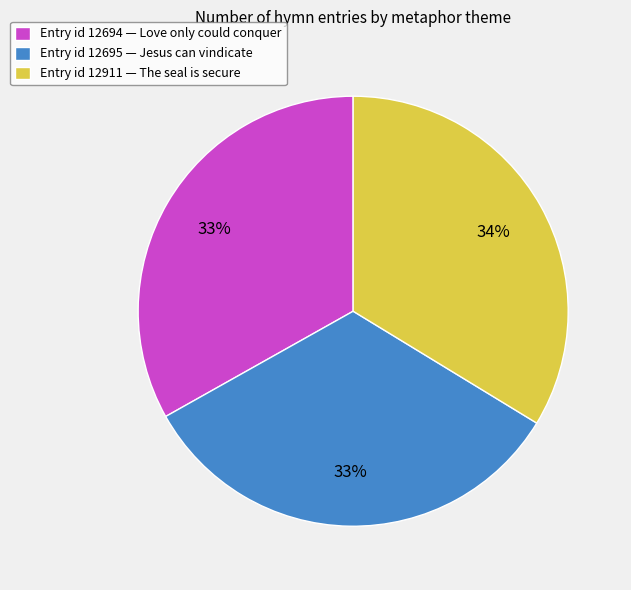

How many segments does this pie chart have?

3